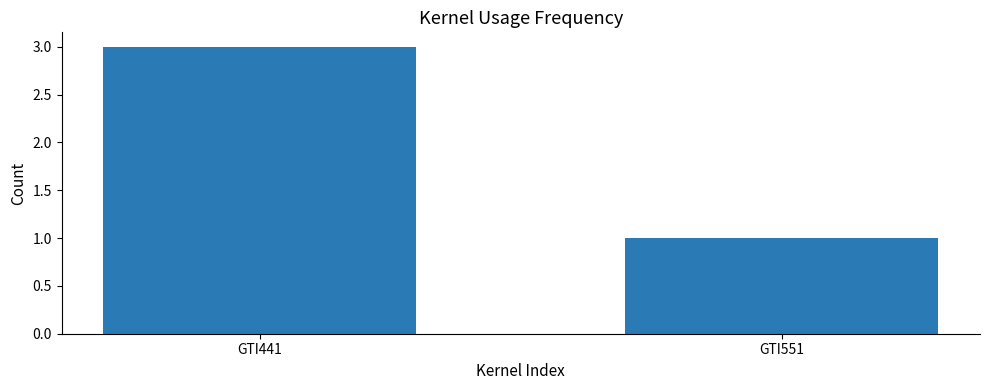

At which category does the chart reach its minimum across all series?

GTI551